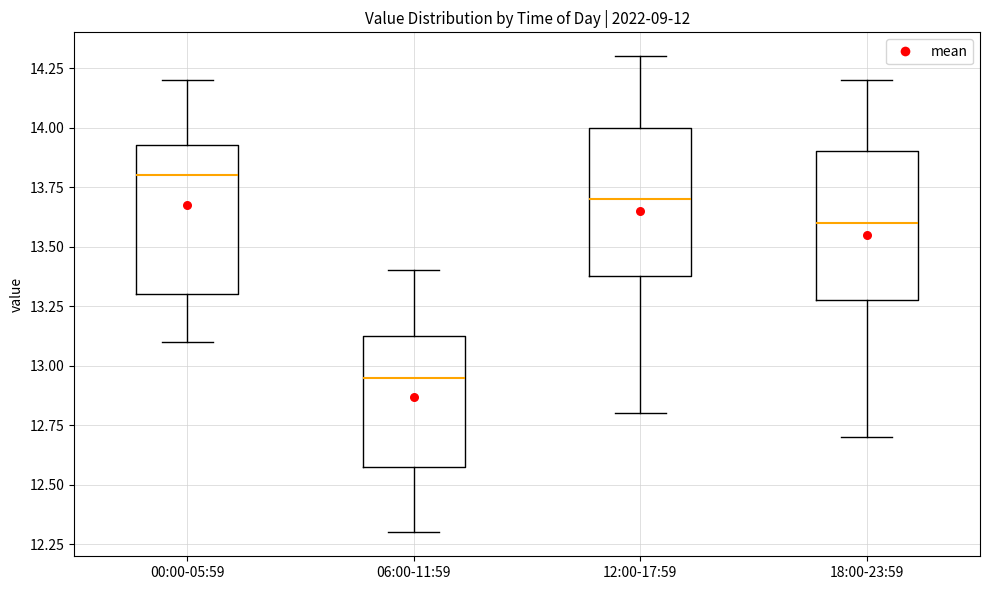

Where does the median line of the box for 06:00-11:59 sit on the y-axis? The values are not printed on the chart, so give them approximately, as read against the axis.

12.95